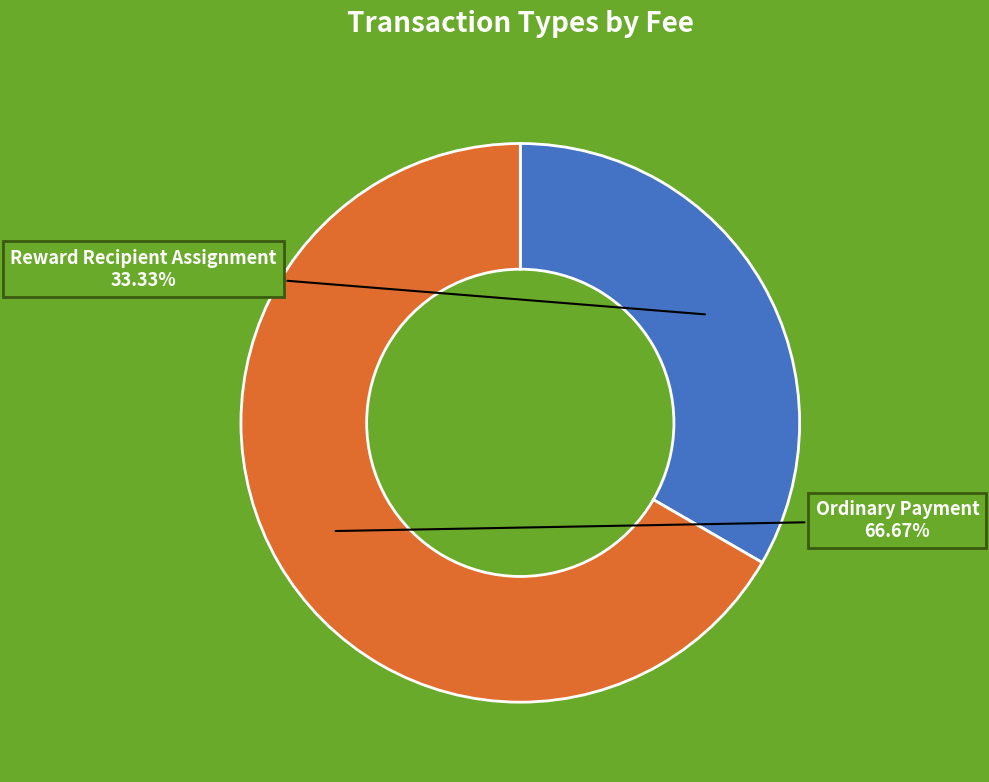

To the nearest percent, what is the difference between the largest and smallest slice percentages?

33%